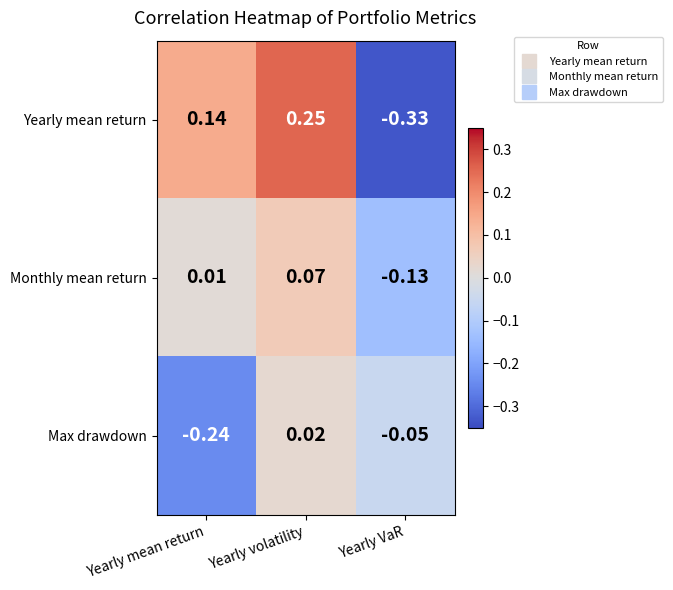

How many values in the Yearly mean return series exceed 0?

2